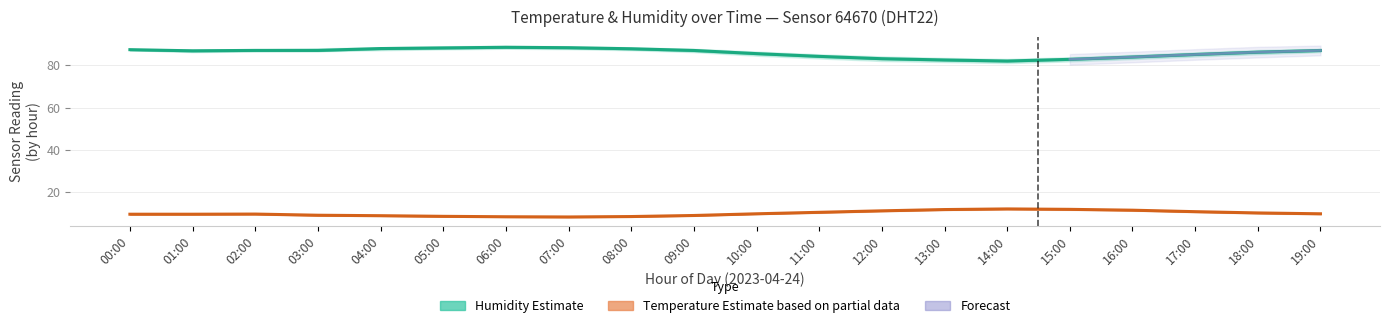

What is the average value of the temperature series?

10.0